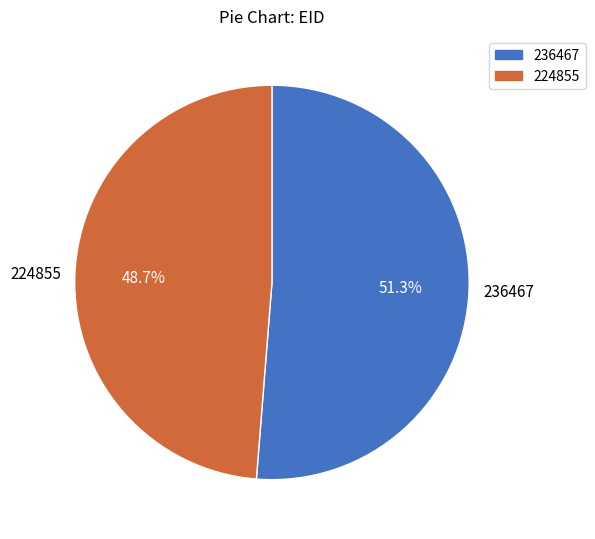

Does 224855 represent more than half of the total?

No